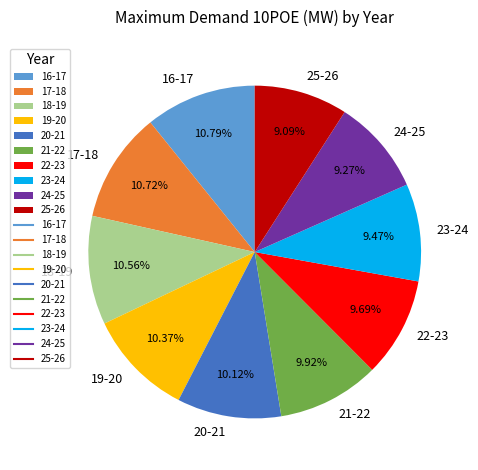

Count the number of slices in the pie.

10